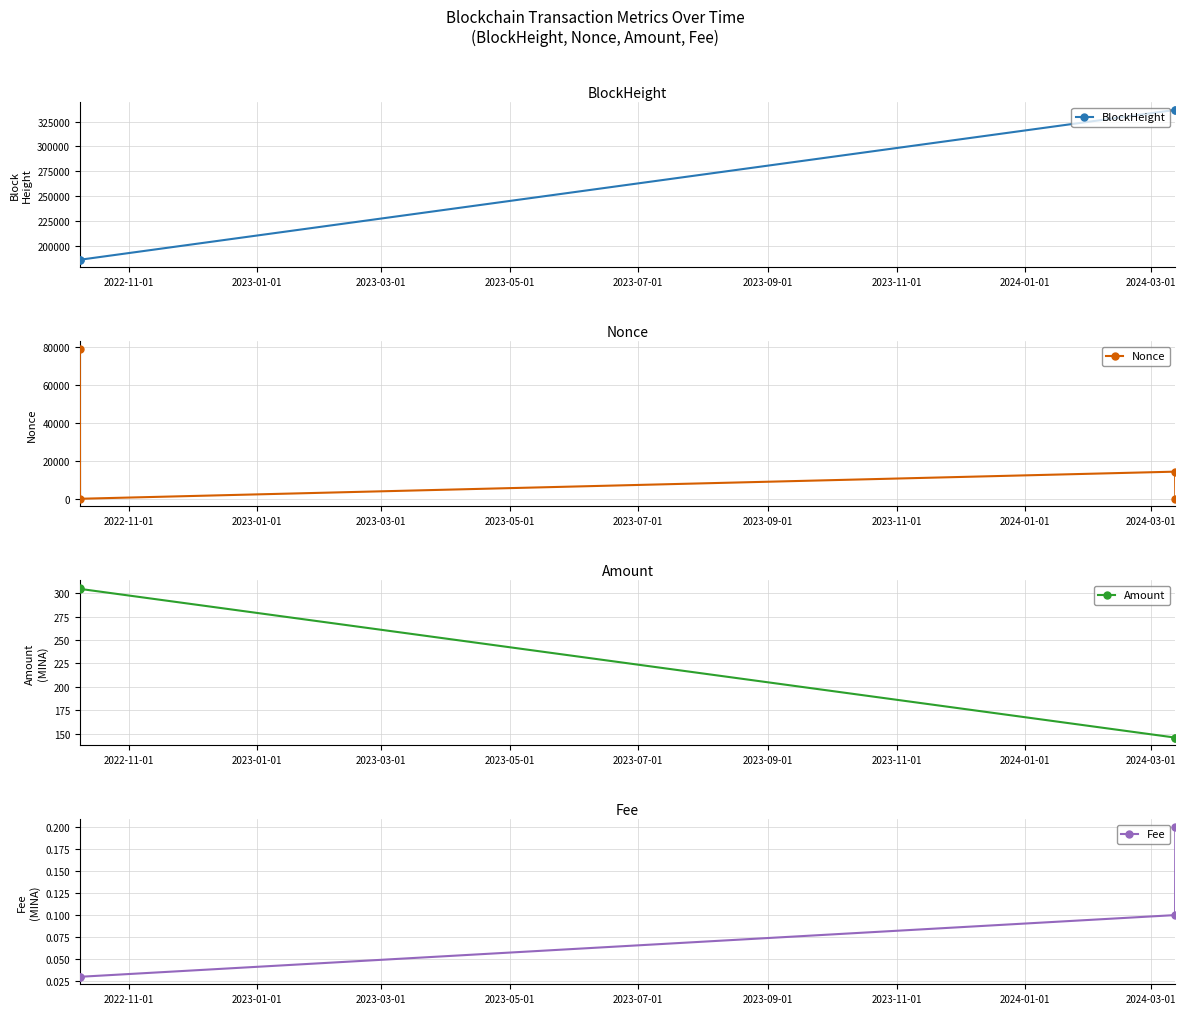

True or false: BlockHeight has more than 2 interior local peaks.

False